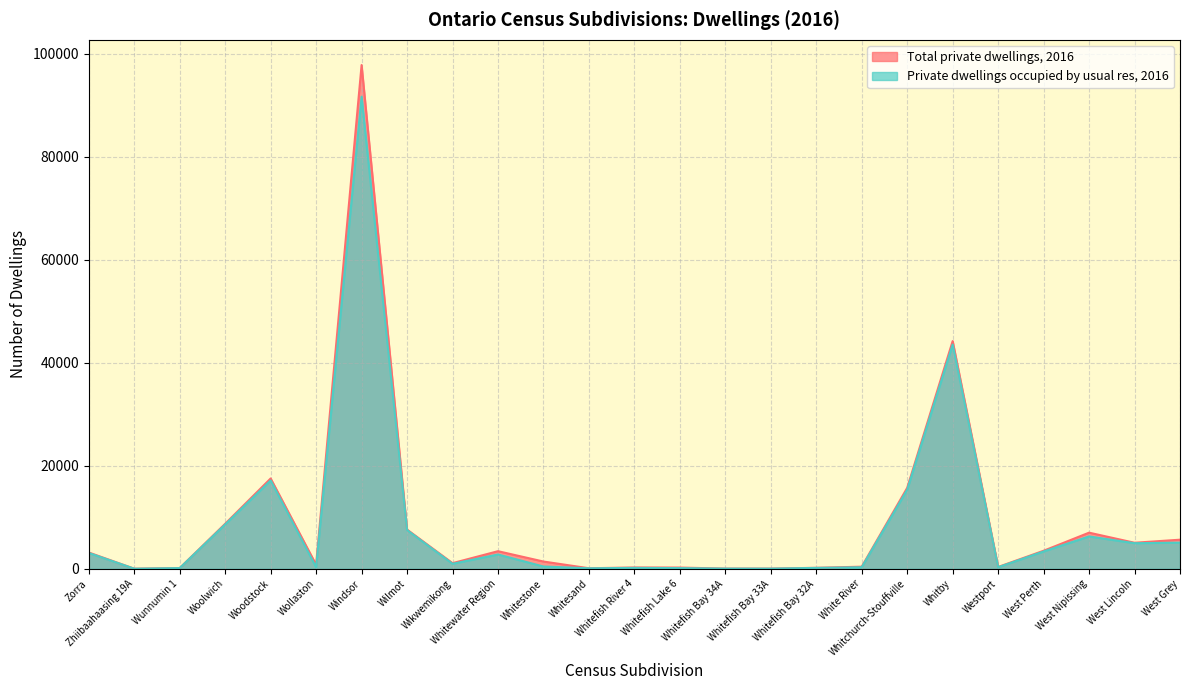

True or false: Total private dwellings, 2016 and Private dwellings occupied by usual res, 2016 intersect in this chart.

False